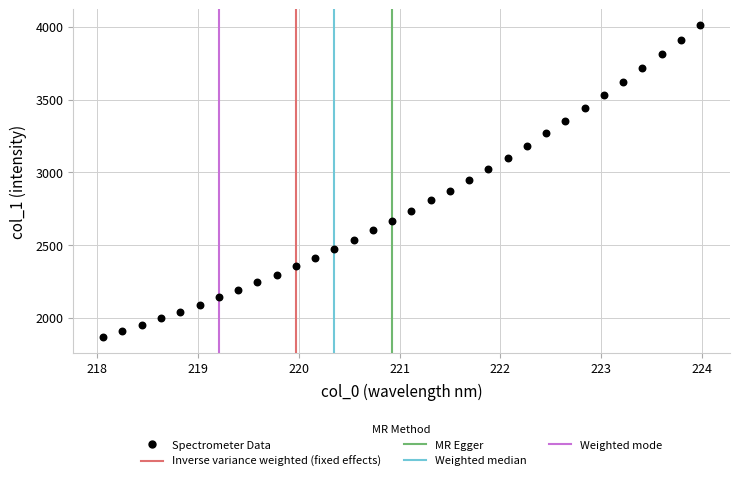

What is the range of Y values (max minus min)?

2144.1